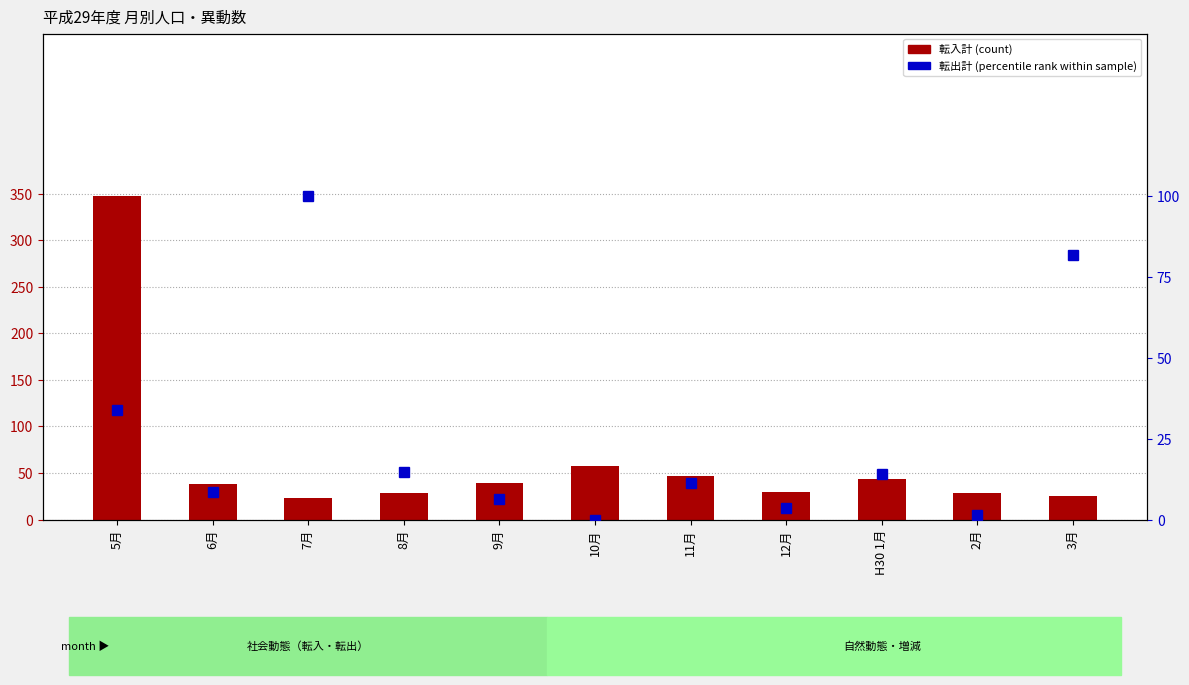

Reading left to right, list all the values displayed in this chart.

転入計 (count): 5月=348.0	6月=38.0	7月=23.0	8月=29.0	9月=39.0	10月=57.0	11月=47.0	12月=30.0	H30 1月=44.0	2月=29.0	3月=25.0
転出計 (percentile rank): 5月=33.8	6月=8.5	7月=100.0	8月=14.8	9月=6.3	10月=0.0	11月=11.3	12月=3.5	H30 1月=14.1	2月=1.4	3月=81.7